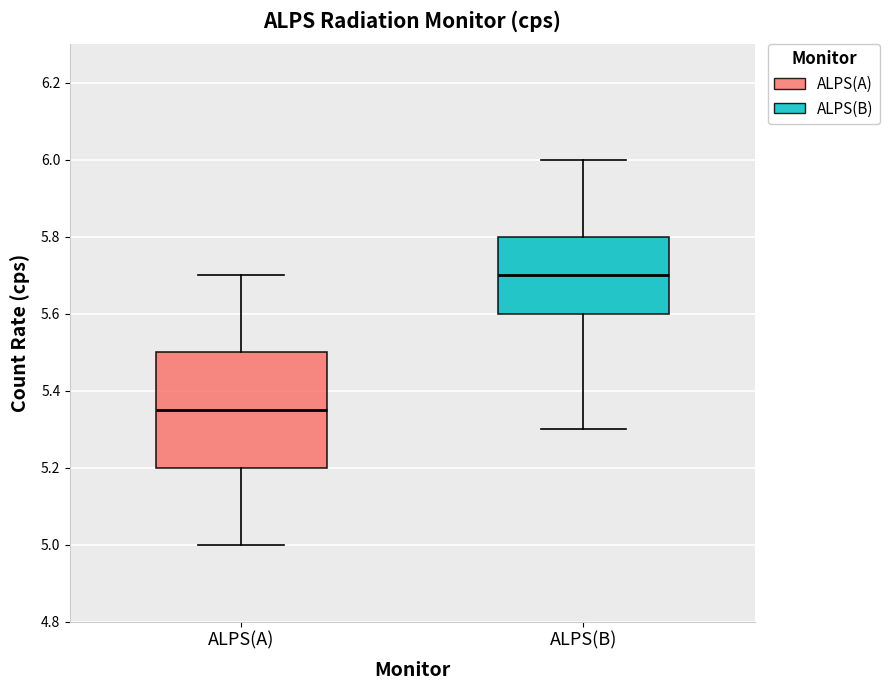

Which box's median line is the lowest?

ALPS(A)